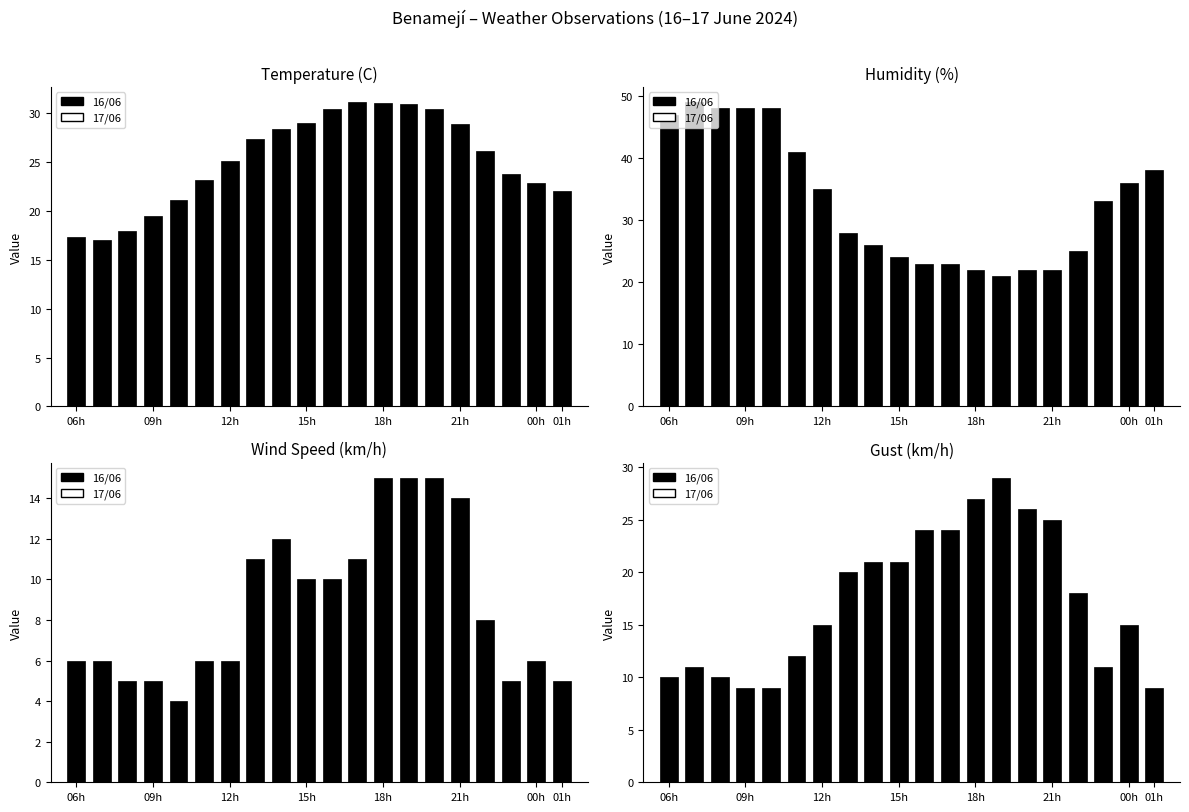

List the series in order of their peak value, lowest first.

Wind Speed (km/h), Gust (km/h), Temperature (C), Humidity (%)